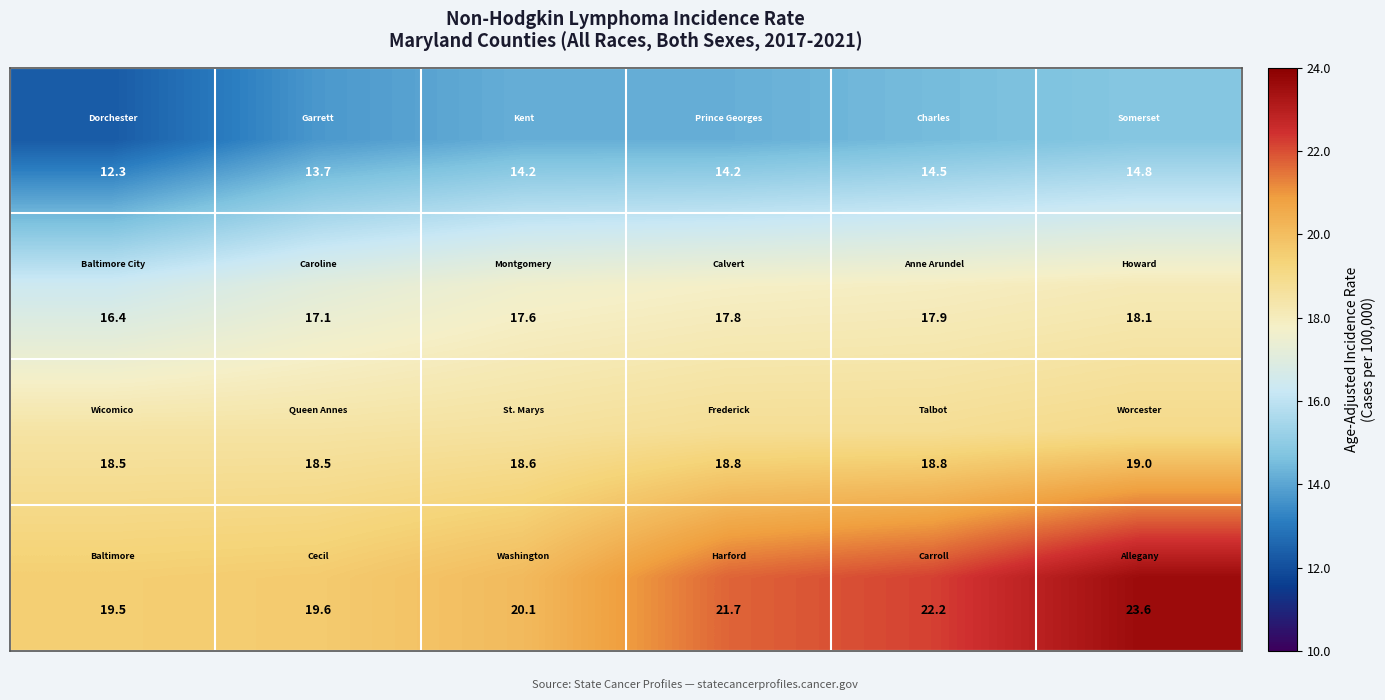

What is the maximum value shown in the chart?

23.6